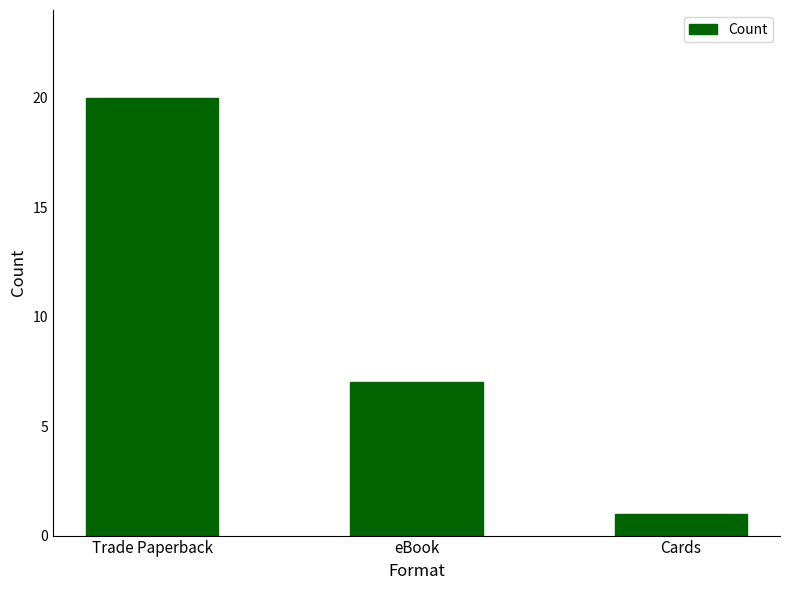

What is the minimum value shown in the chart?

1